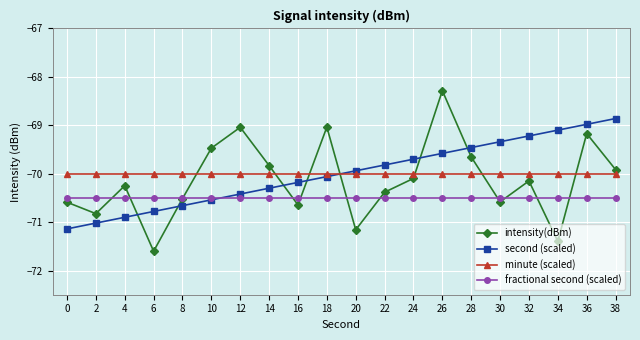

The value of minute (scaled) at 6 is -70.0. True or false?

True